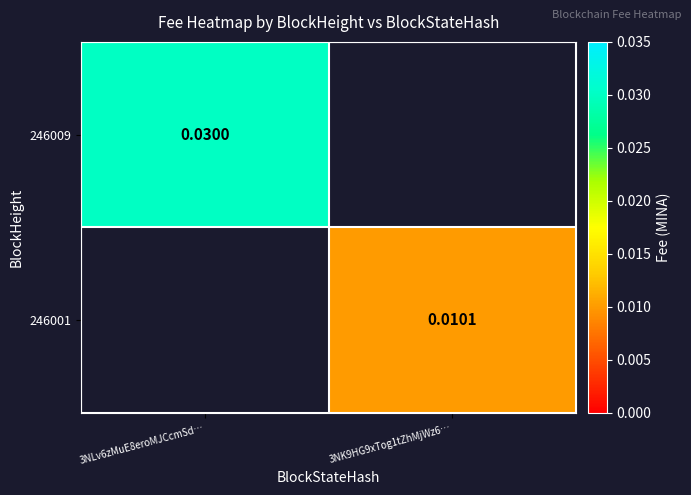

Is the value of 246001 at 3NK9HG9xTog1tZhMjWz6… greater than the value of 246009 at 3NLv6zMuE8eroMJCcmSd…?

No